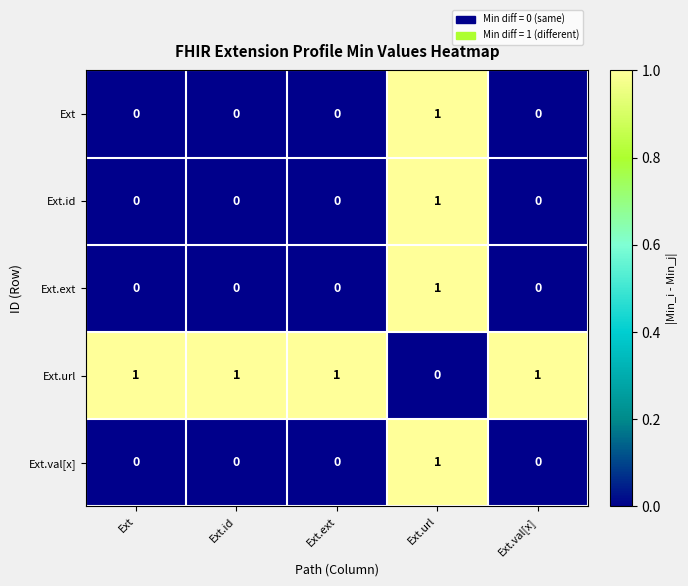

The Ext.ext series shows 1 at Ext.url. True or false?

True